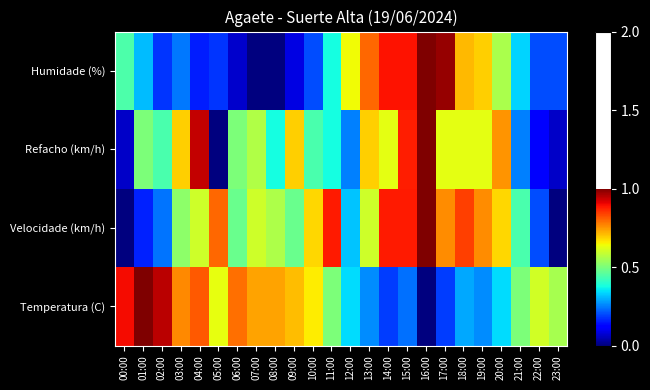

What is the maximum value shown in the chart?

1.0